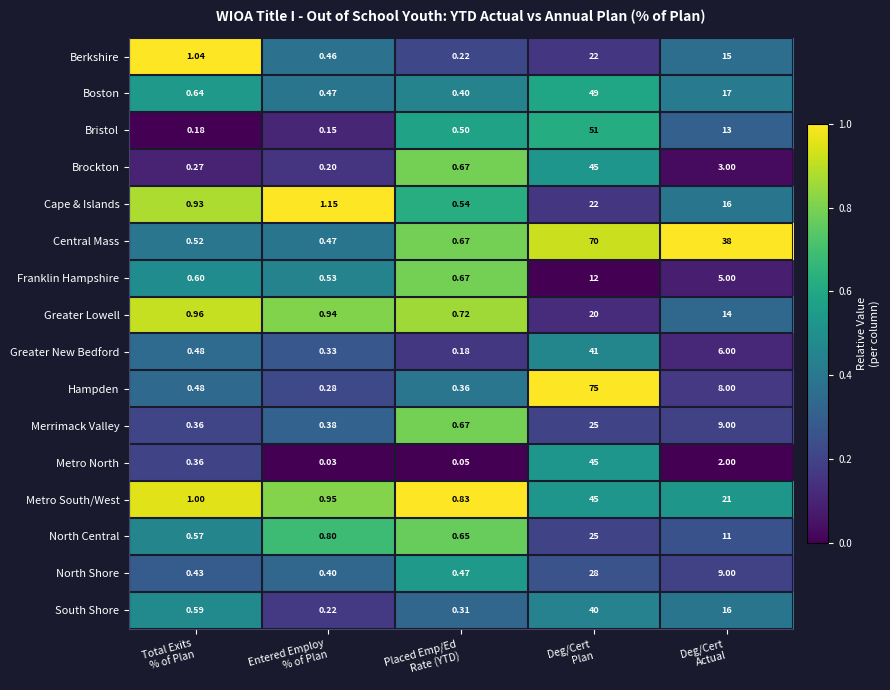

What is the greatest value displayed?

75.0